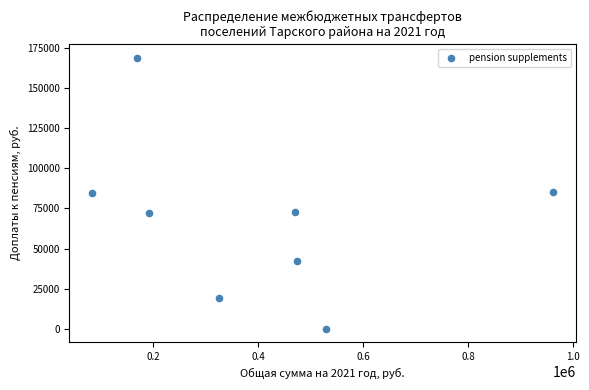

What is the range of X values (max minus min)?

876509.9